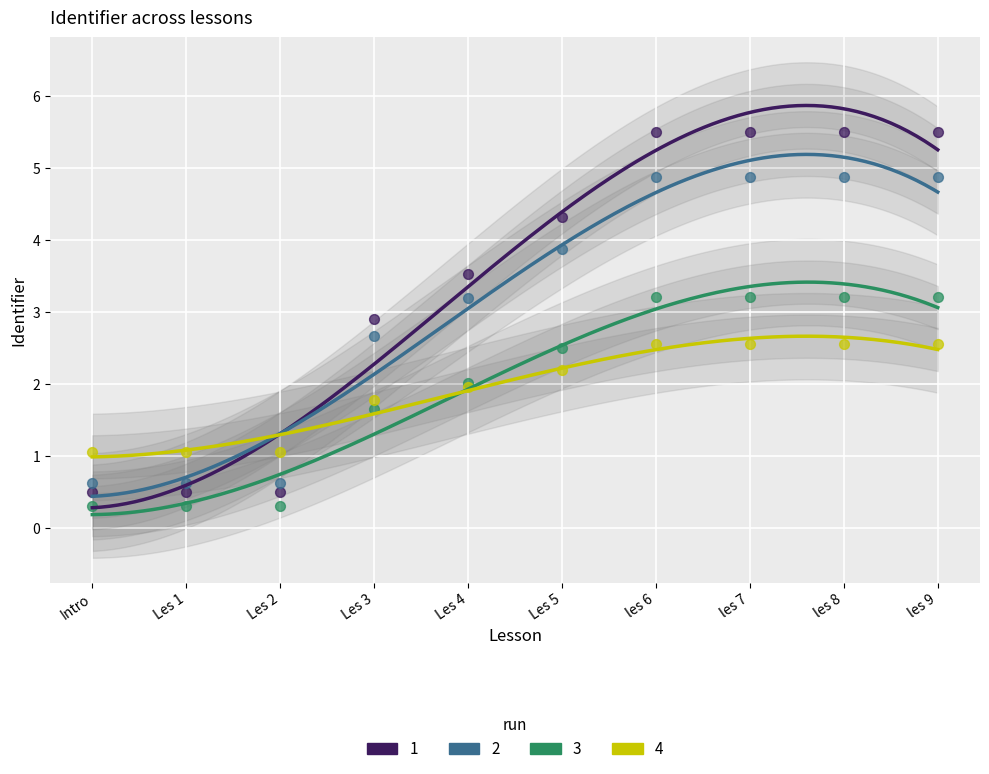

Approximately how many times larger is the value at les 8 compared to Les 3?

1.8